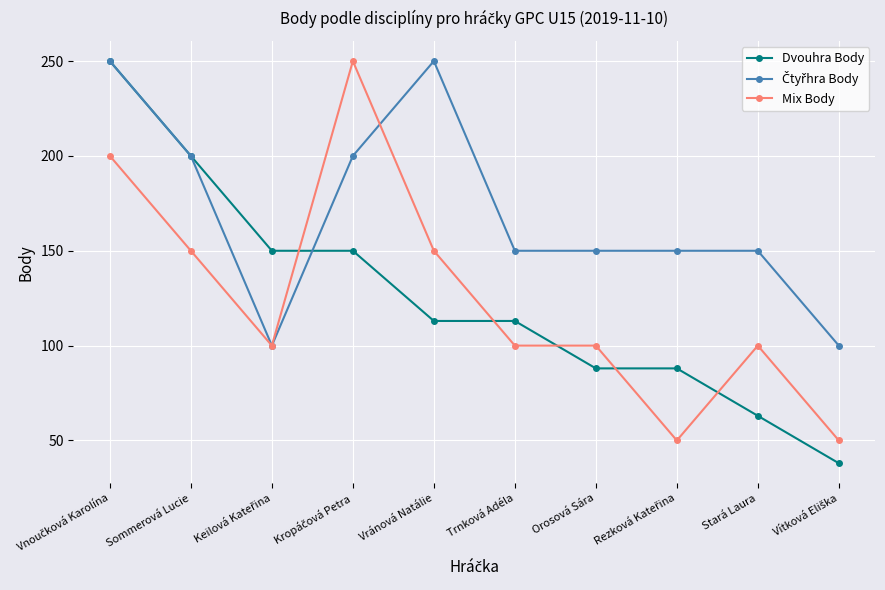

Read the Mix Body value at Sommerová Lucie, to the nearest 10.

150